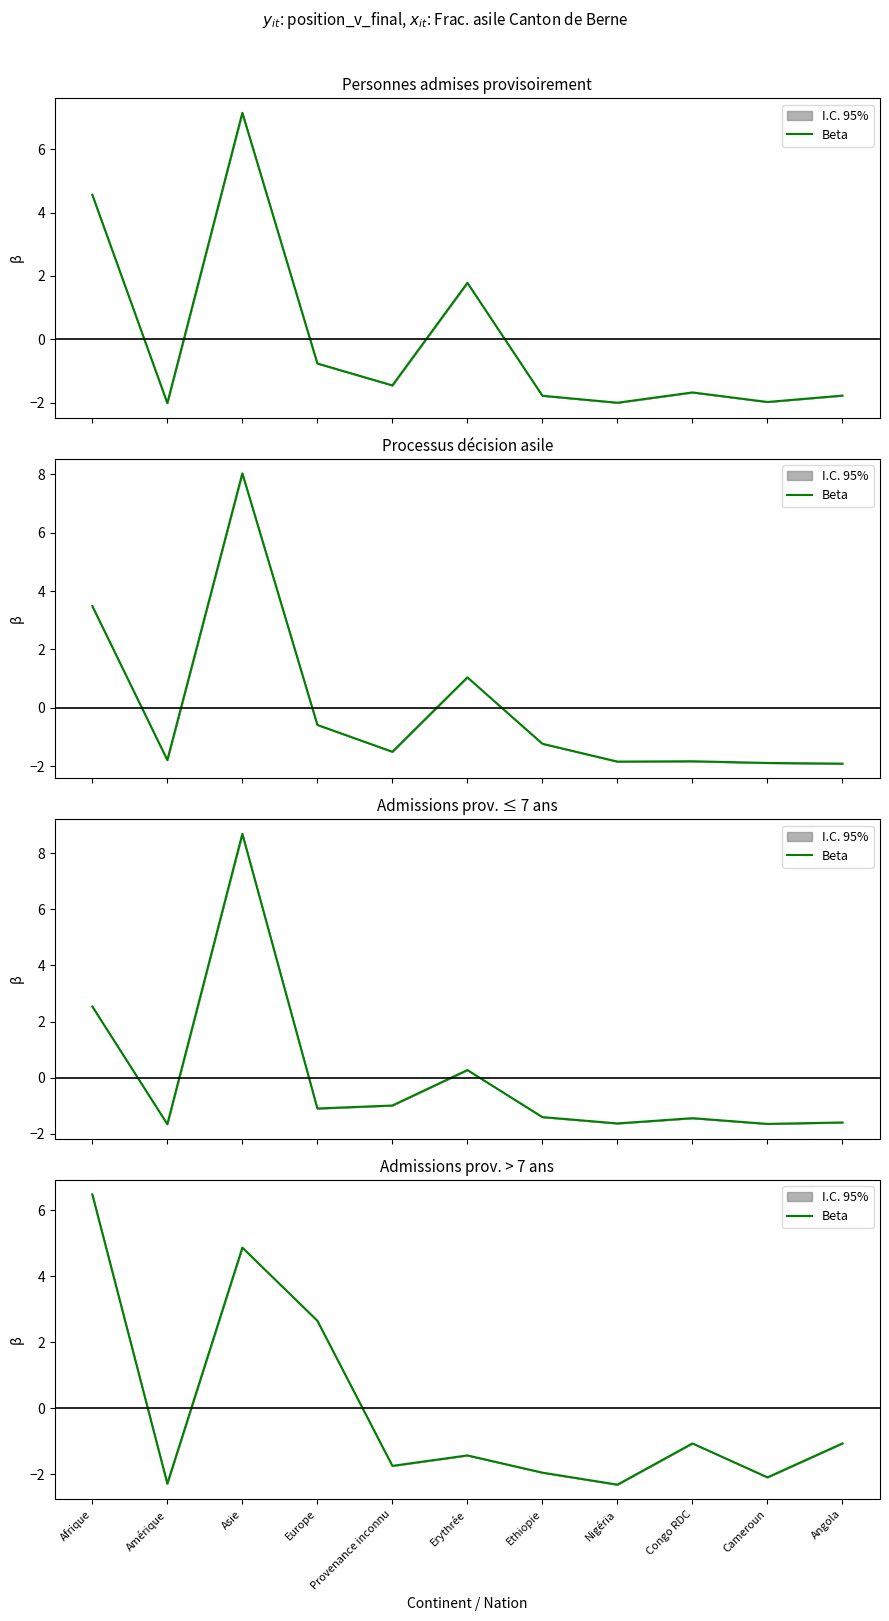

How many series are shown in this chart?

1